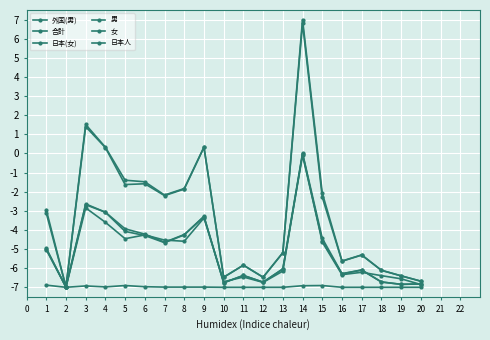

Reading left to right, list all the values displayed in this chart.

外国(男): -6.9	-7.0	-6.9	-7.0	-6.9	-7.0	-7.0	-7.0	-7.0	-7.0	-7.0	-7.0	-7.0	-6.9	-6.9	-7.0	-7.0	-7.0	-7.0	-7.0
合計: -2.9	-7.0	1.5	0.3	-1.4	-1.5	-2.2	-1.8	0.3	-6.5	-5.8	-6.5	-5.2	7.0	-2.1	-5.6	-5.3	-6.1	-6.4	-6.7
日本(女): -5.0	-7.0	-2.7	-3.1	-4.1	-4.3	-4.7	-4.3	-3.3	-6.8	-6.4	-6.7	-6.0	-0.1	-4.6	-6.3	-6.1	-6.7	-6.8	-6.8
男: -5.0	-7.0	-2.8	-3.6	-4.5	-4.3	-4.5	-4.6	-3.4	-6.7	-6.5	-6.7	-6.2	-0.0	-4.6	-6.3	-6.2	-6.4	-6.6	-6.9
女: -5.0	-7.0	-2.6	-3.1	-3.9	-4.2	-4.6	-4.2	-3.3	-6.8	-6.4	-6.7	-6.0	0.0	-4.4	-6.3	-6.1	-6.7	-6.8	-6.8
日本人: -3.1	-7.0	1.4	0.3	-1.6	-1.6	-2.2	-1.9	0.3	-6.5	-5.8	-6.5	-5.2	6.8	-2.3	-5.6	-5.3	-6.1	-6.4	-6.7